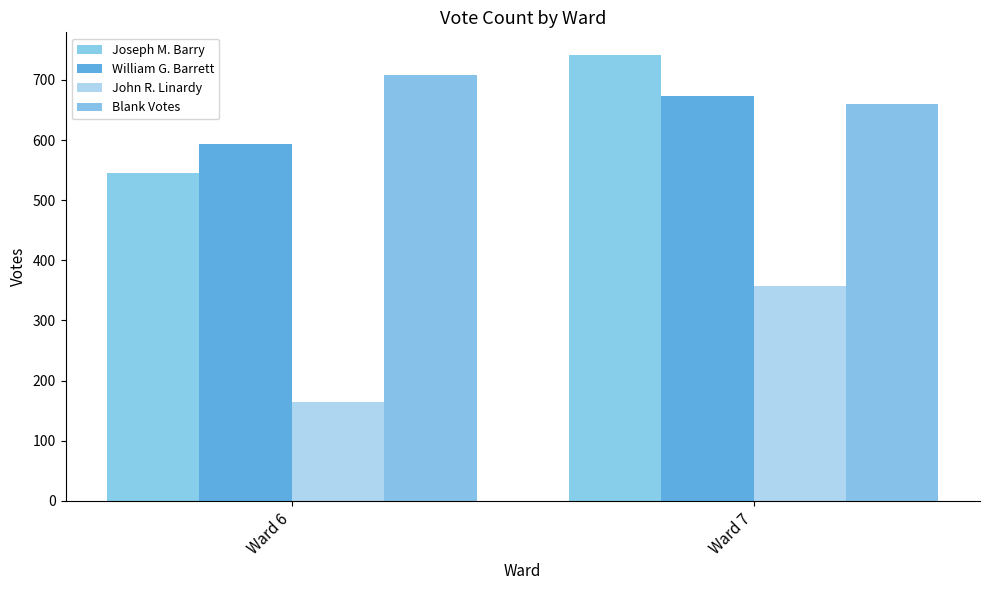

What is the spread (max minus min) of values at Ward 6?

544